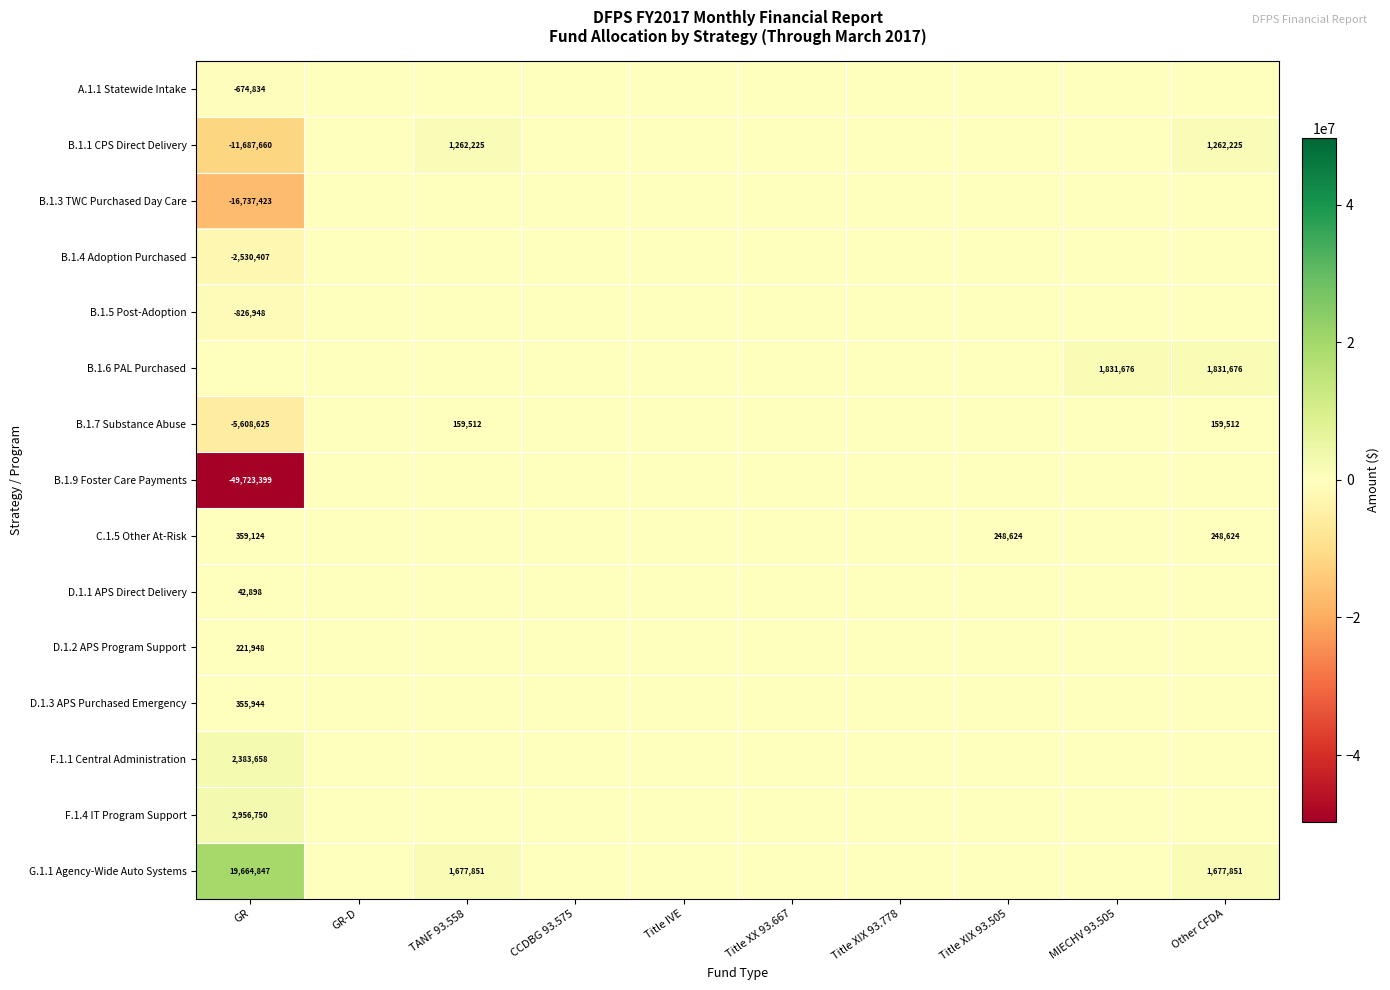

The B.1.9 Foster Care Payments series shows 33947963 at MIECHV 93.505. True or false?

False